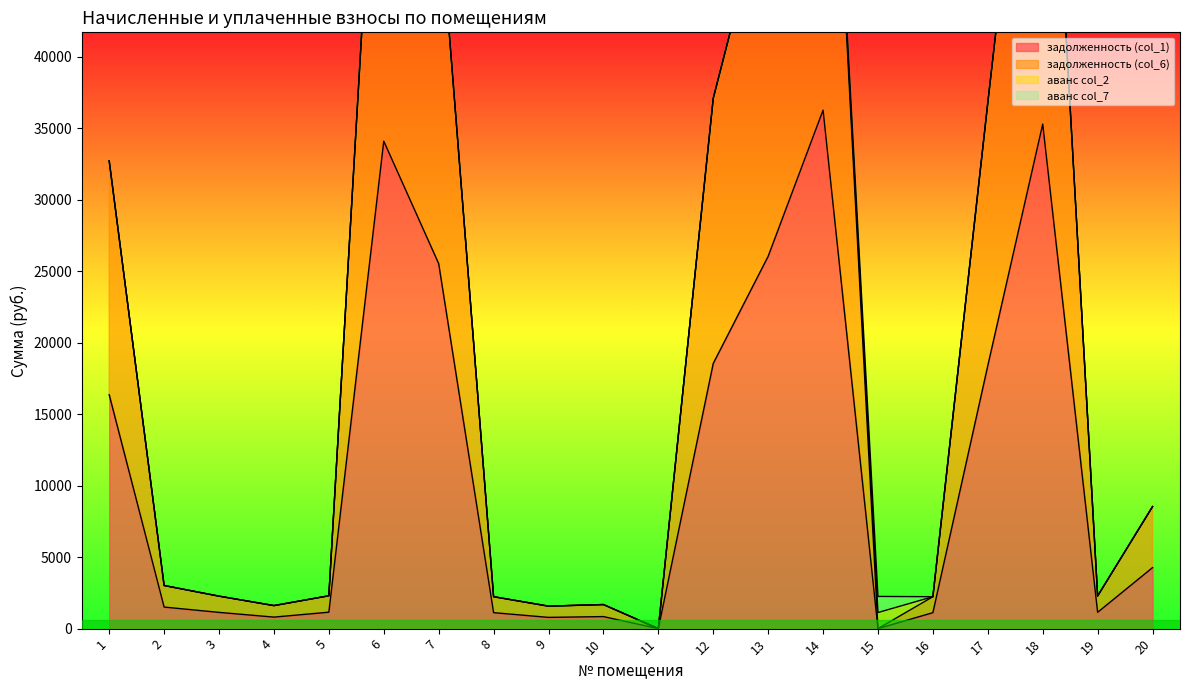

True or false: задолженность (col_1) and задолженность (col_6) cross at least once.

False